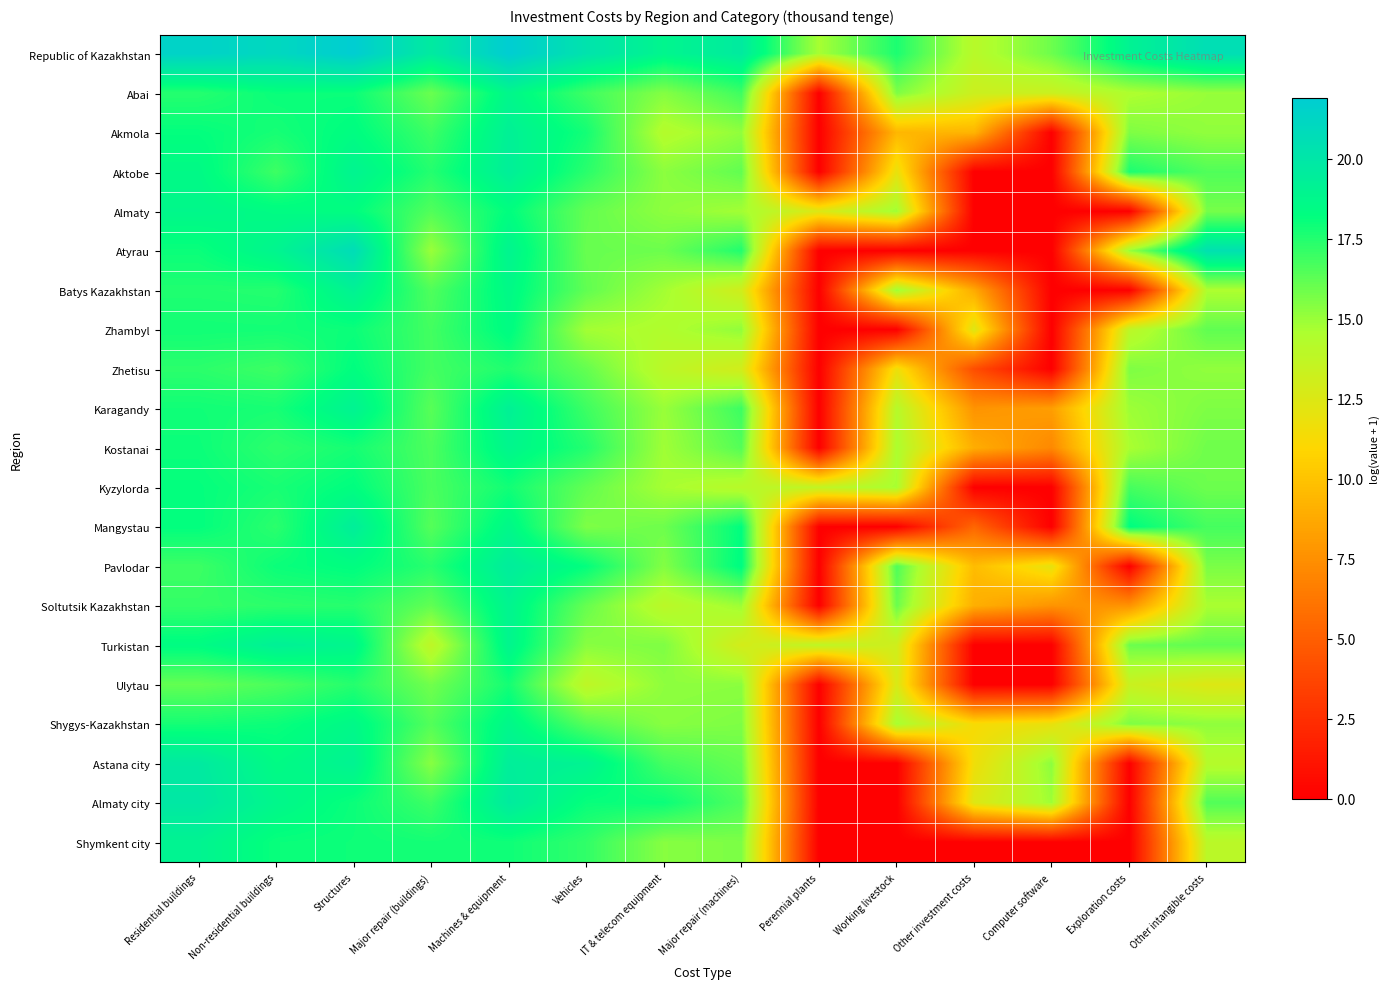

How many data points does each series have?

14